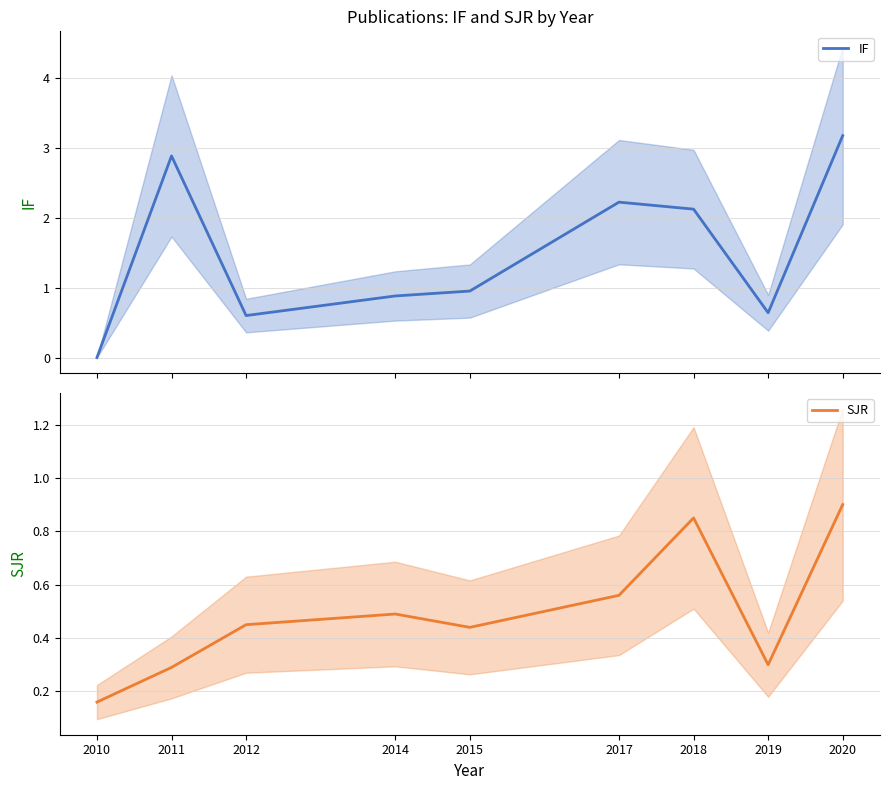

True or false: IF and SJR cross at least once.

True